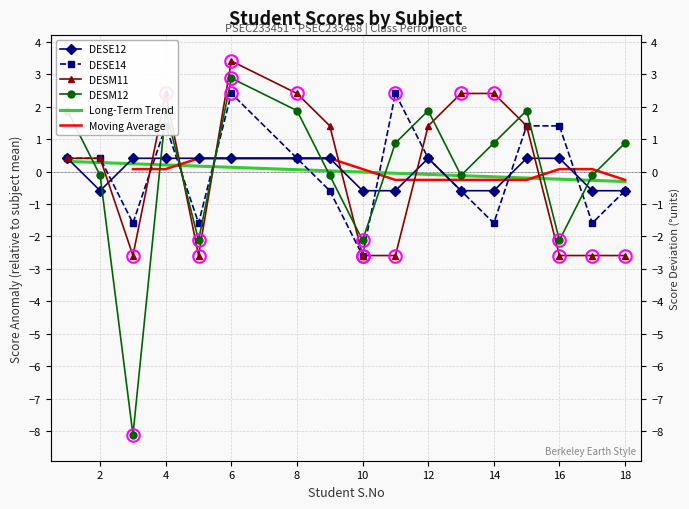

Is this an area chart (filled region under the line)?

No